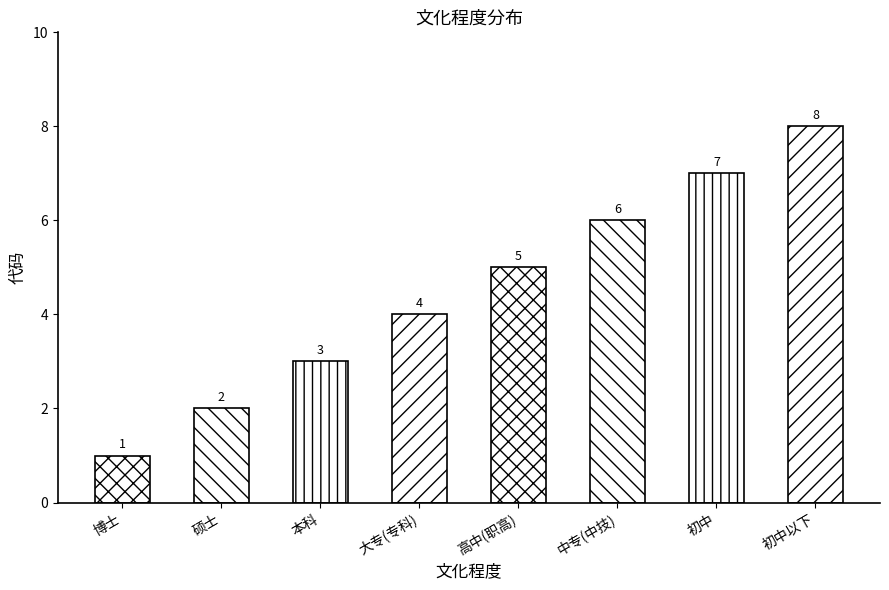

True or false: the data shows 7 at 初中.

True